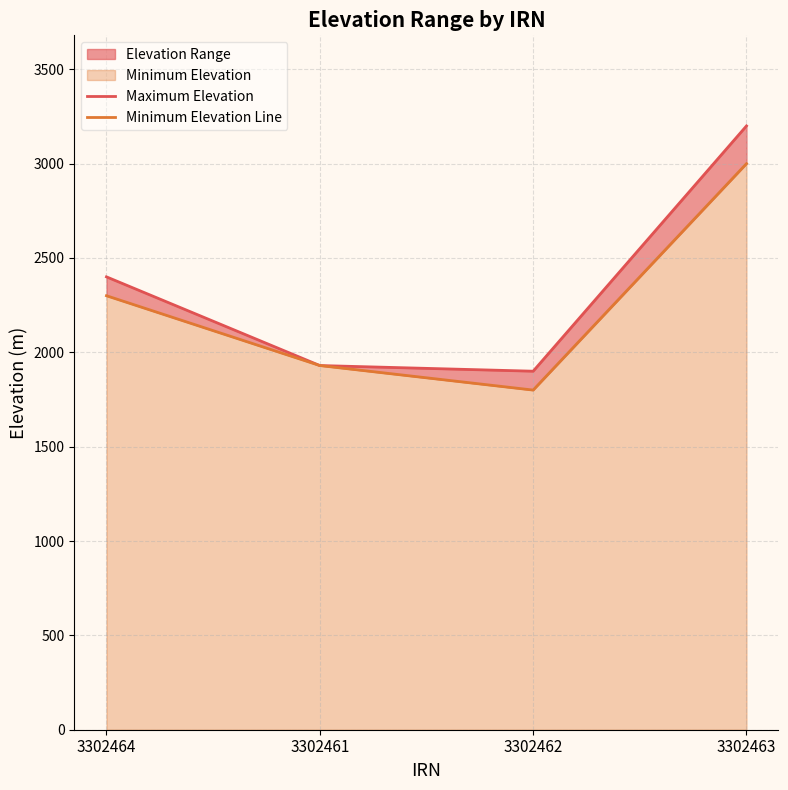

Does the chart display data point markers on the line(s)?

No